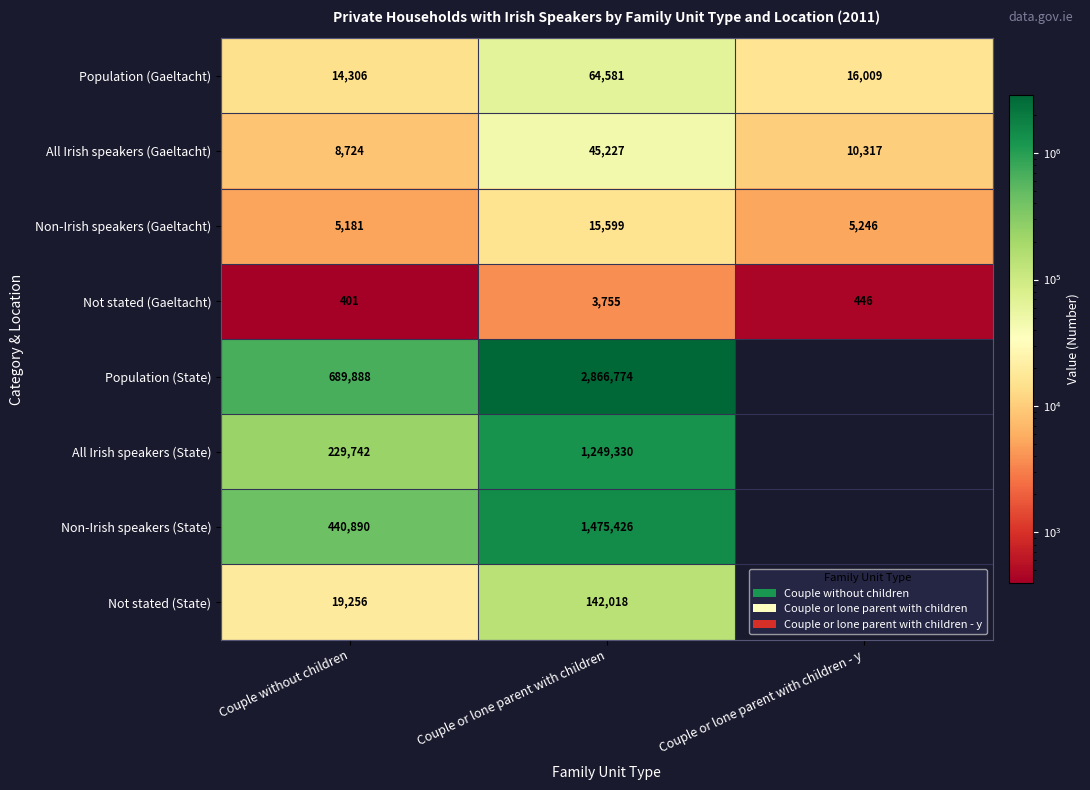

What is the spread (max minus min) of values at Couple or lone parent with children?

2863019